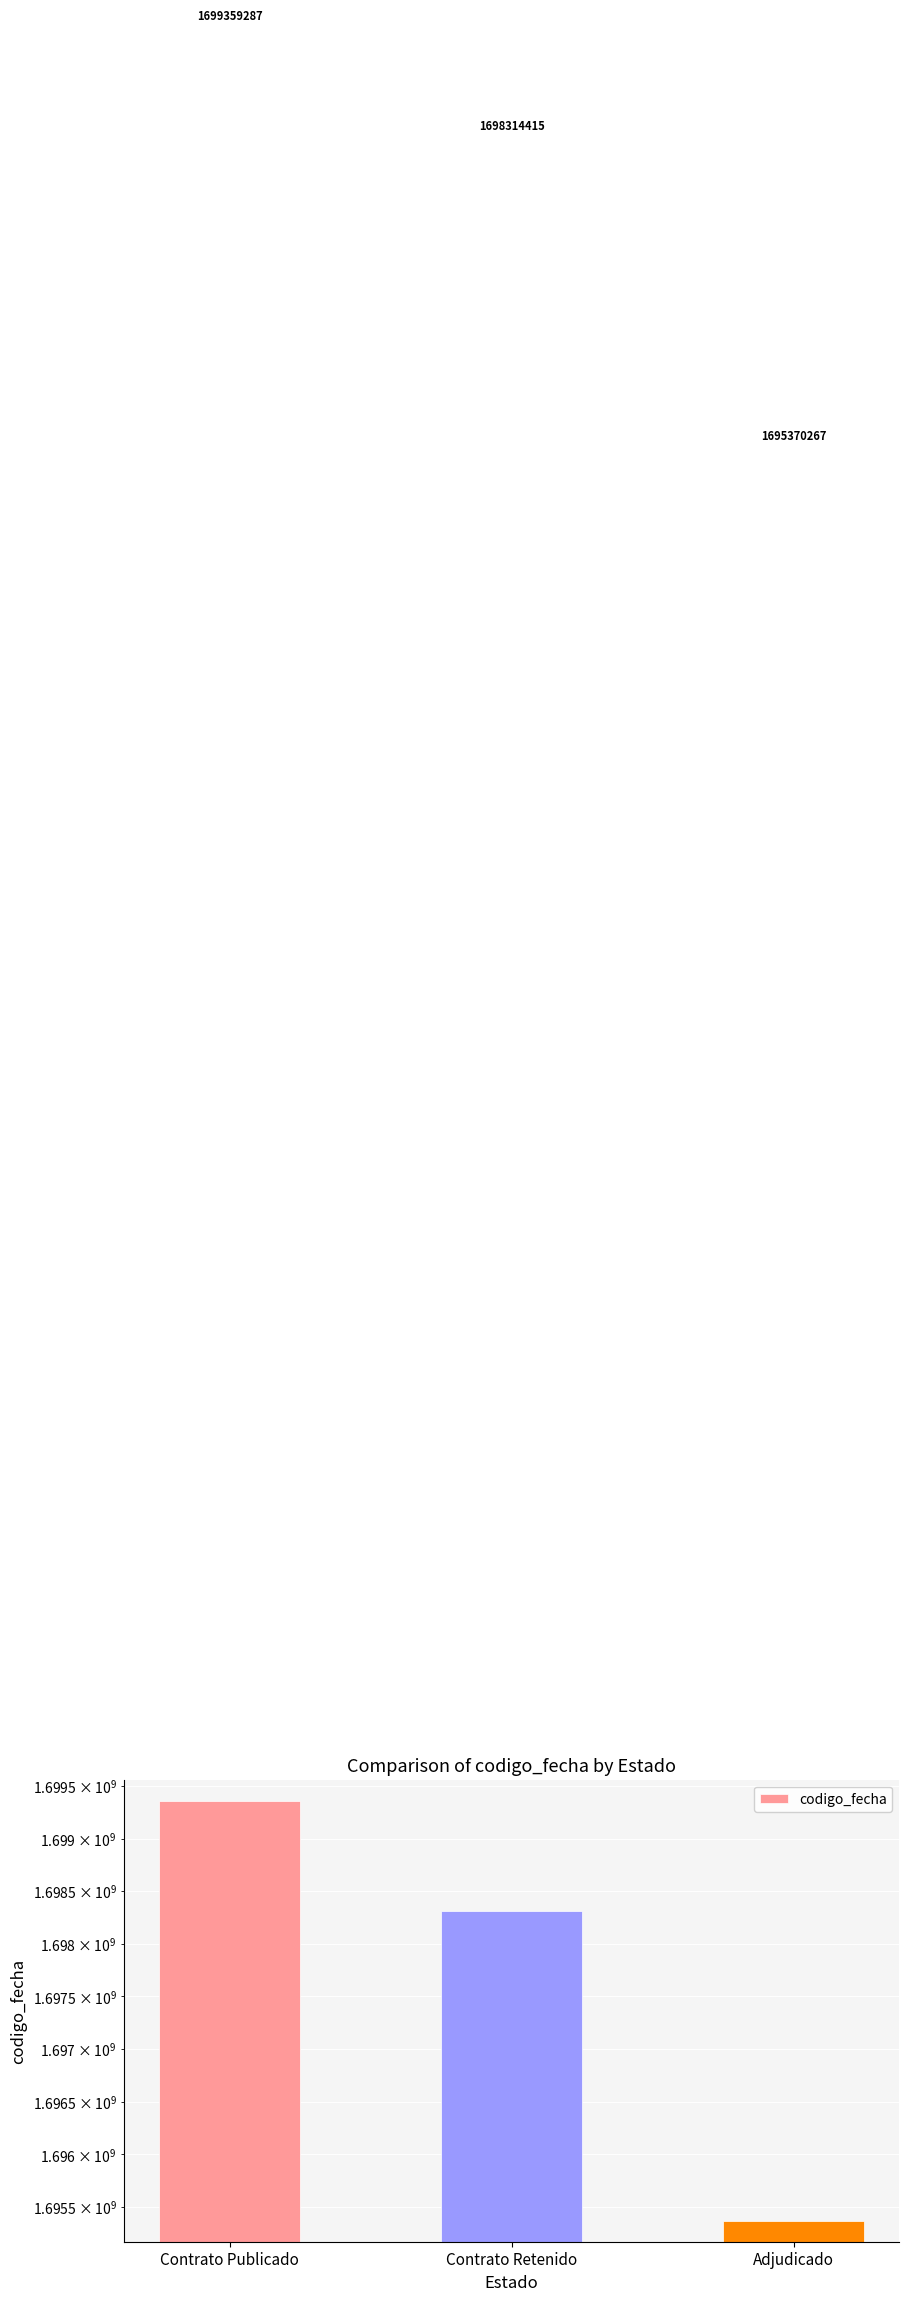

What is the ratio of the value at Contrato Retenido to the value at Adjudicado?

1.0